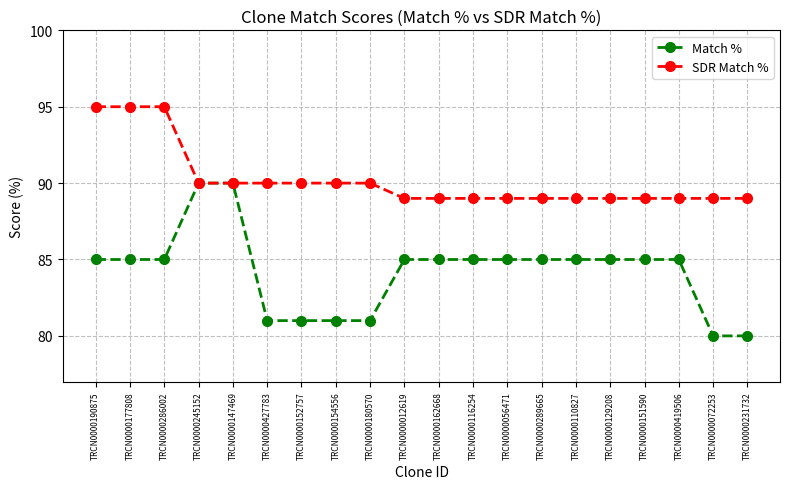

What is the difference between the maximum and minimum values in the Match % series?

10